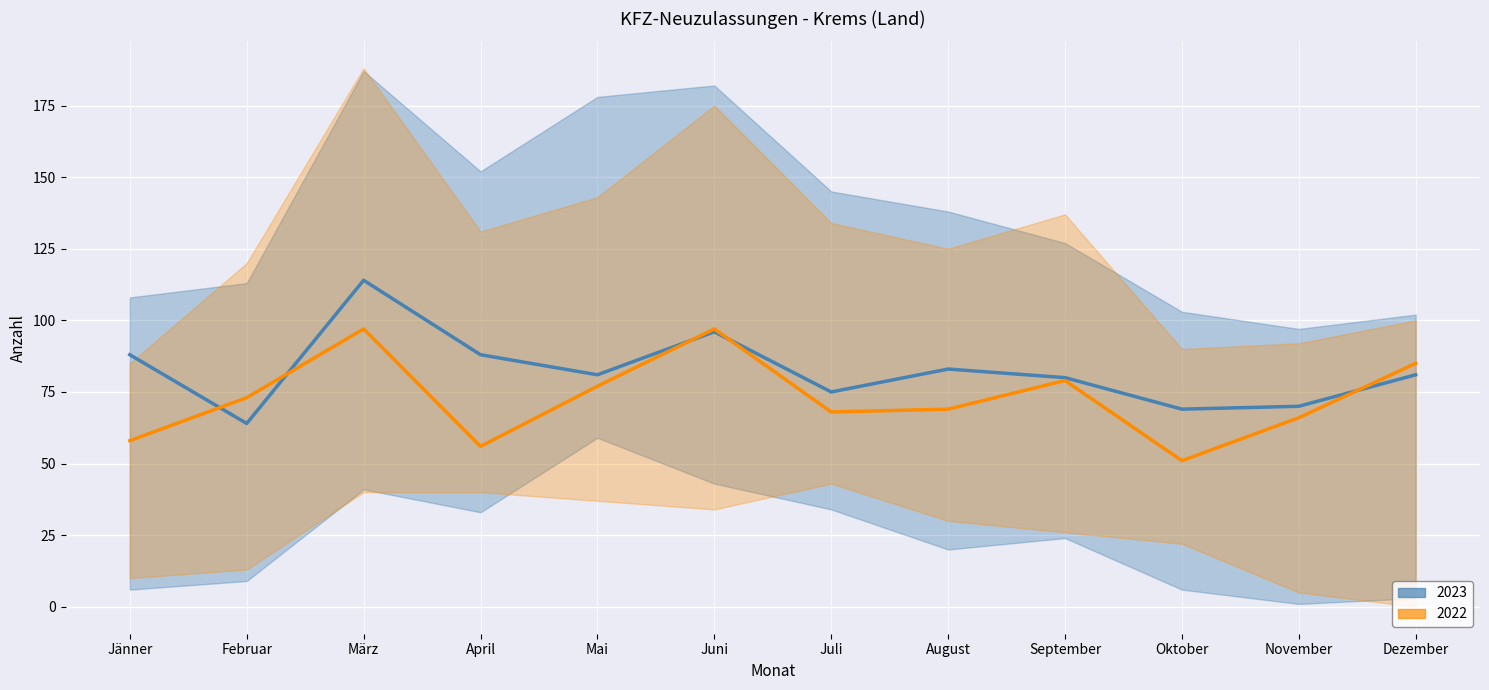

How many Personenkraftwagen 2023 values are between 75 and 88?

7